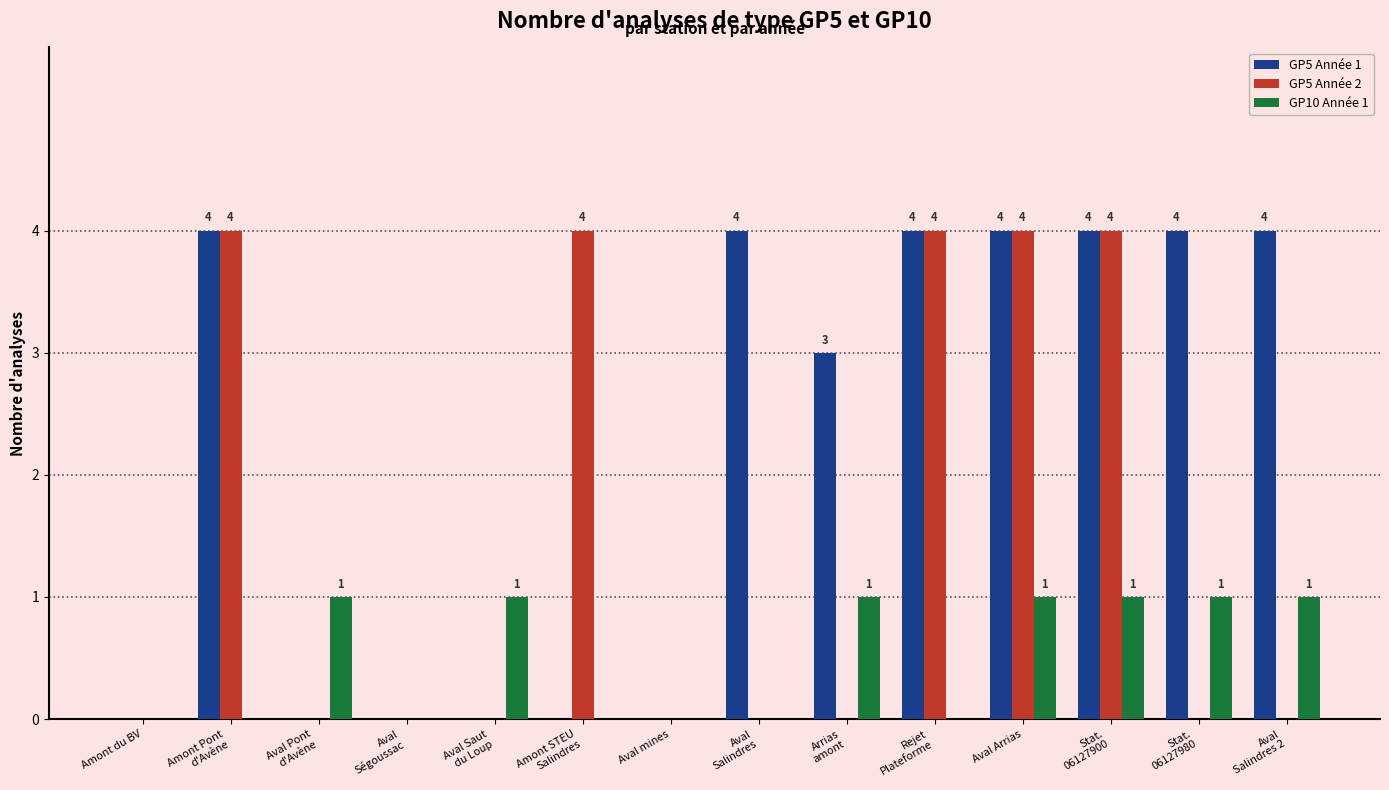

What is the maximum value shown in the chart?

4